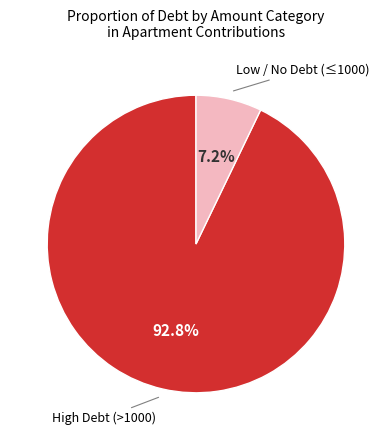

Is there a majority slice in this chart?

Yes